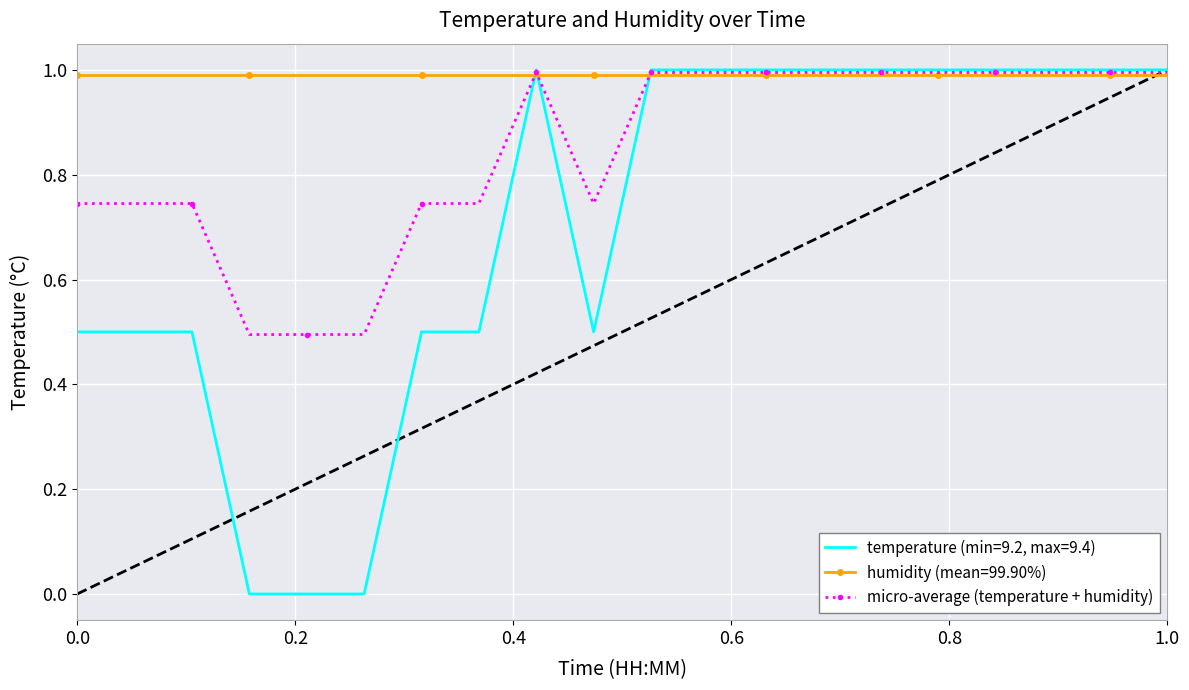

Count the number of data series in this chart.

3